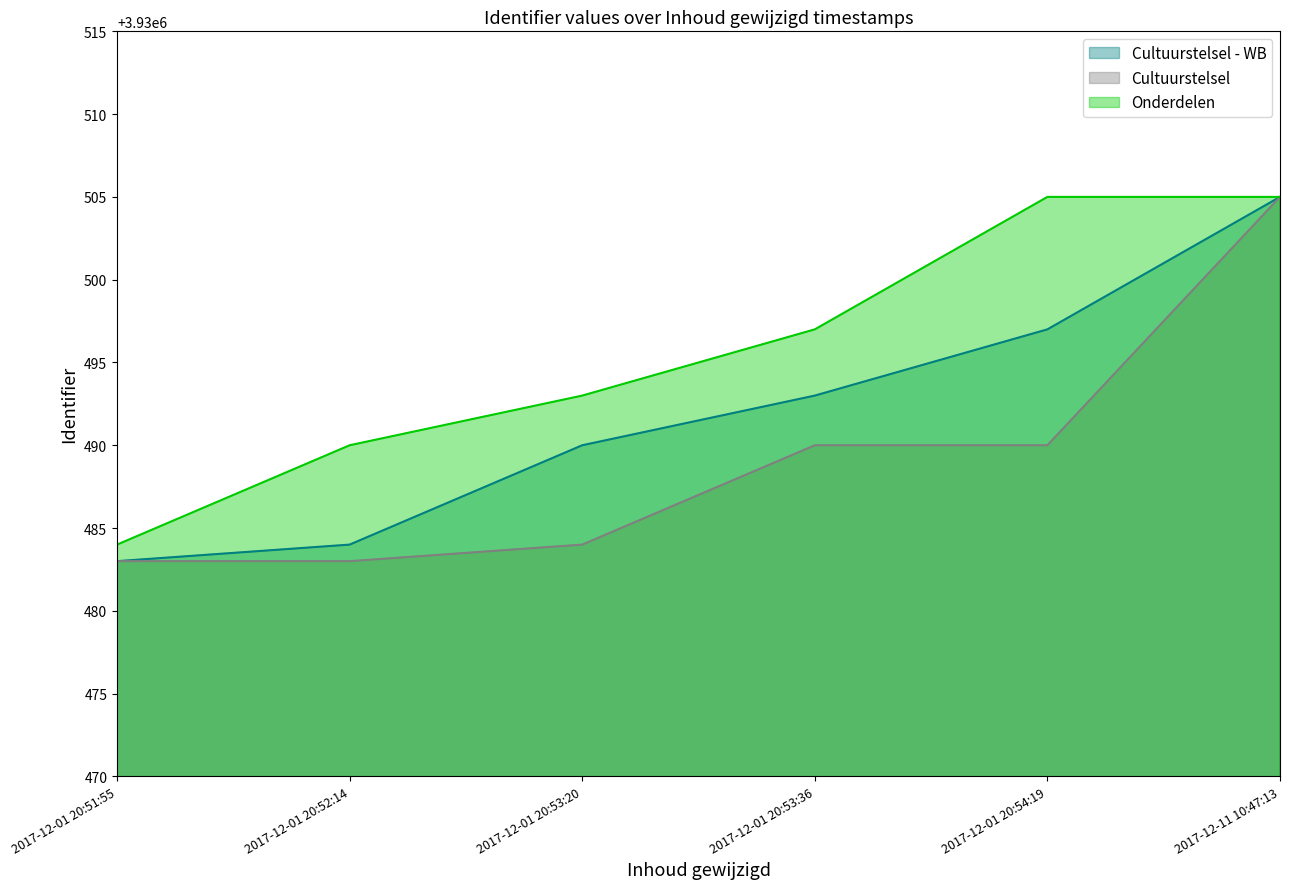

How many lines are shown in the chart?

3